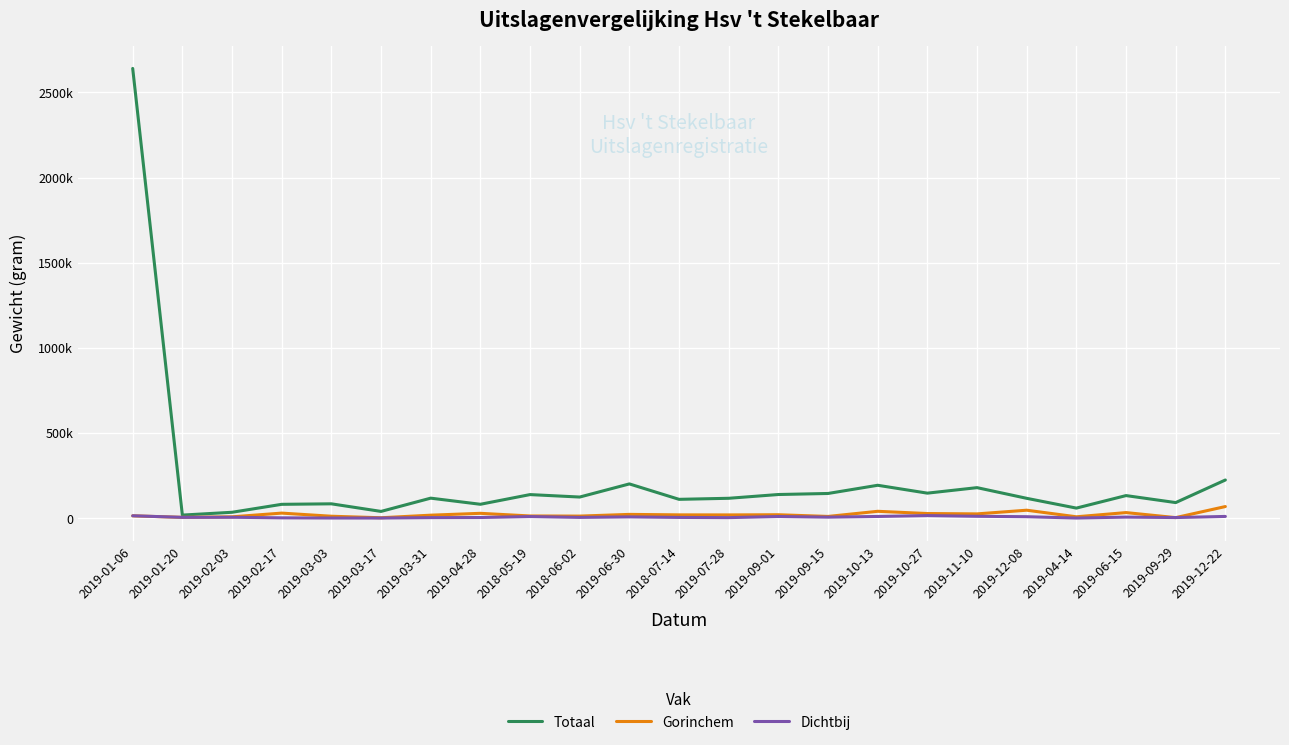

In Dichtbij, how many points are higher than both neighbors (excluding endpoints)?

6